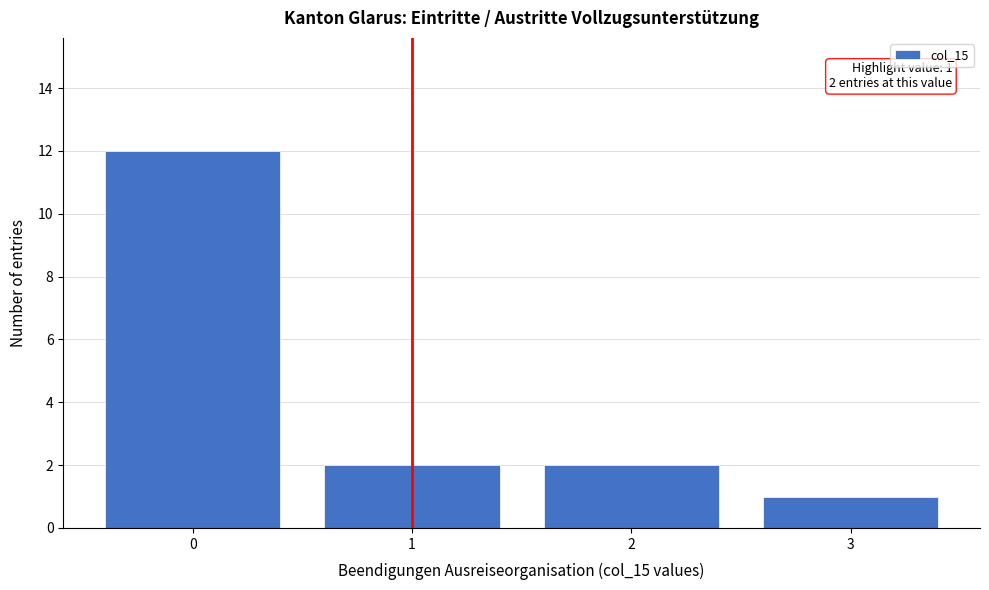

Reading right to left, what are all the values shown in this chart?

3=1	2=2	1=2	0=12